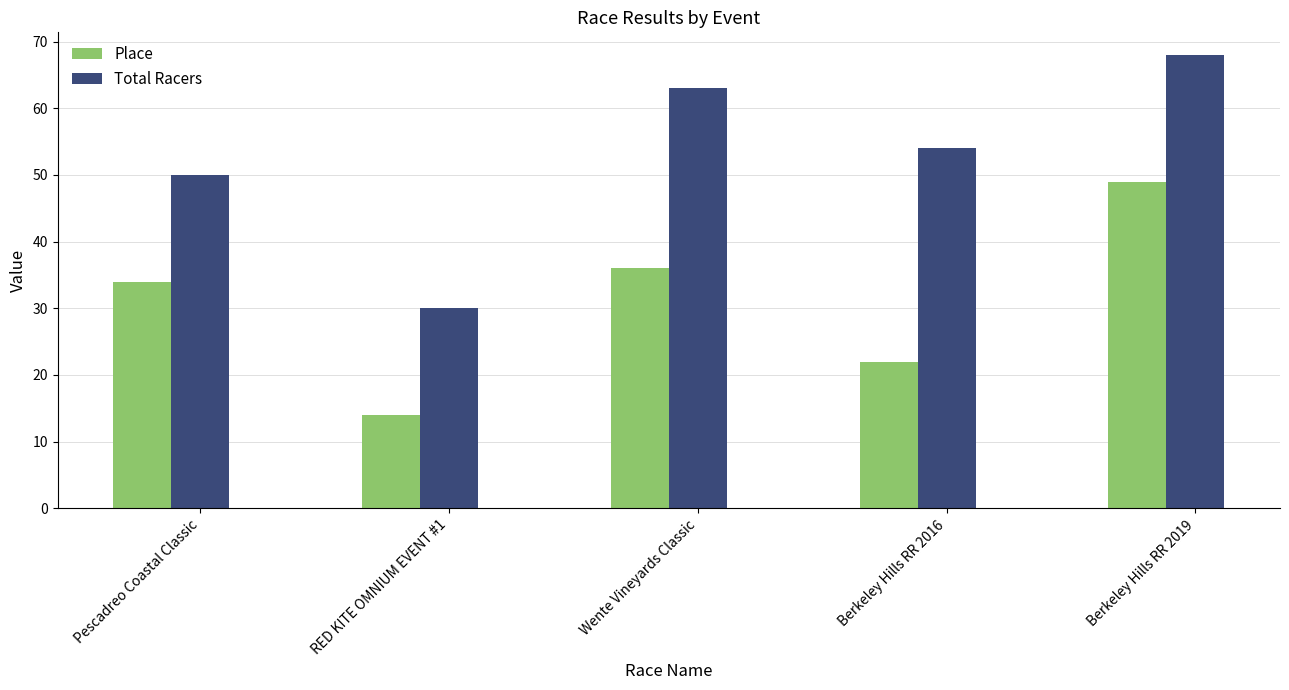

The Total Racers series shows 91 at Berkeley Hills RR 2019. True or false?

False